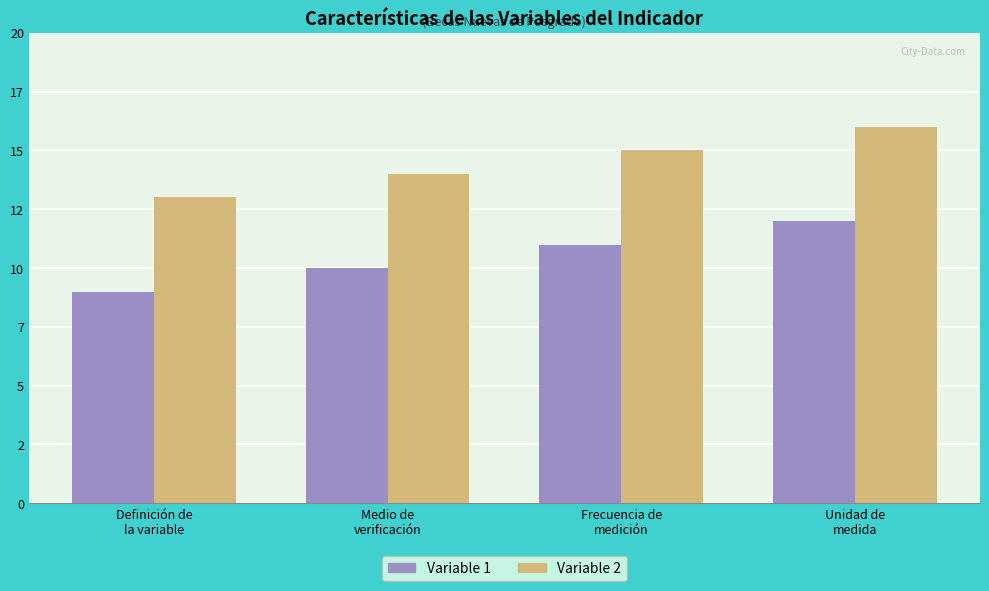

How many Variable 2 values are between 14 and 16?

3